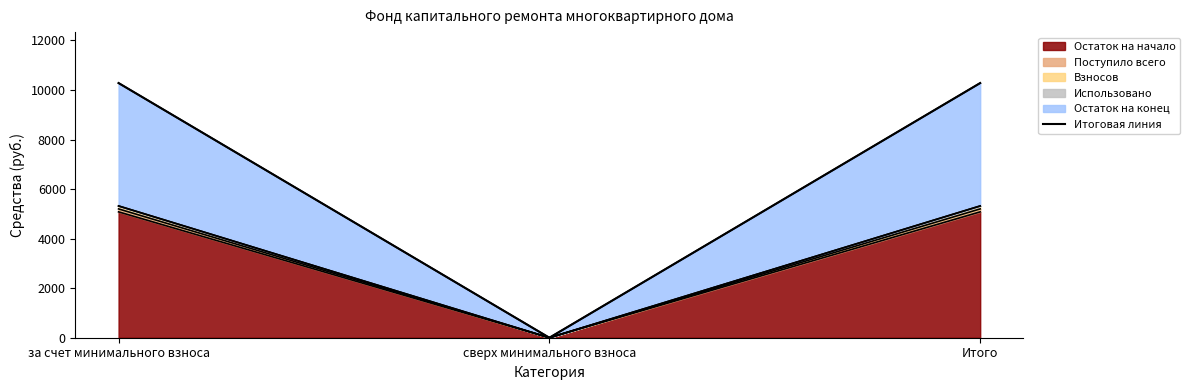

What is the value of the 3rd point from the left?

10279.9